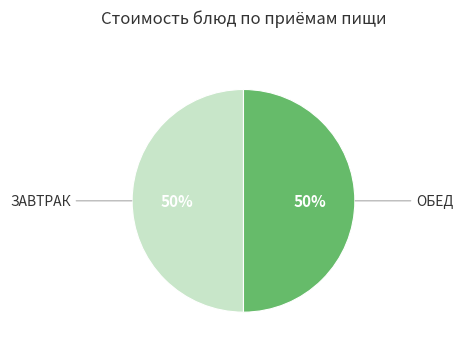

To the nearest percent, what is the average slice percentage?

50%